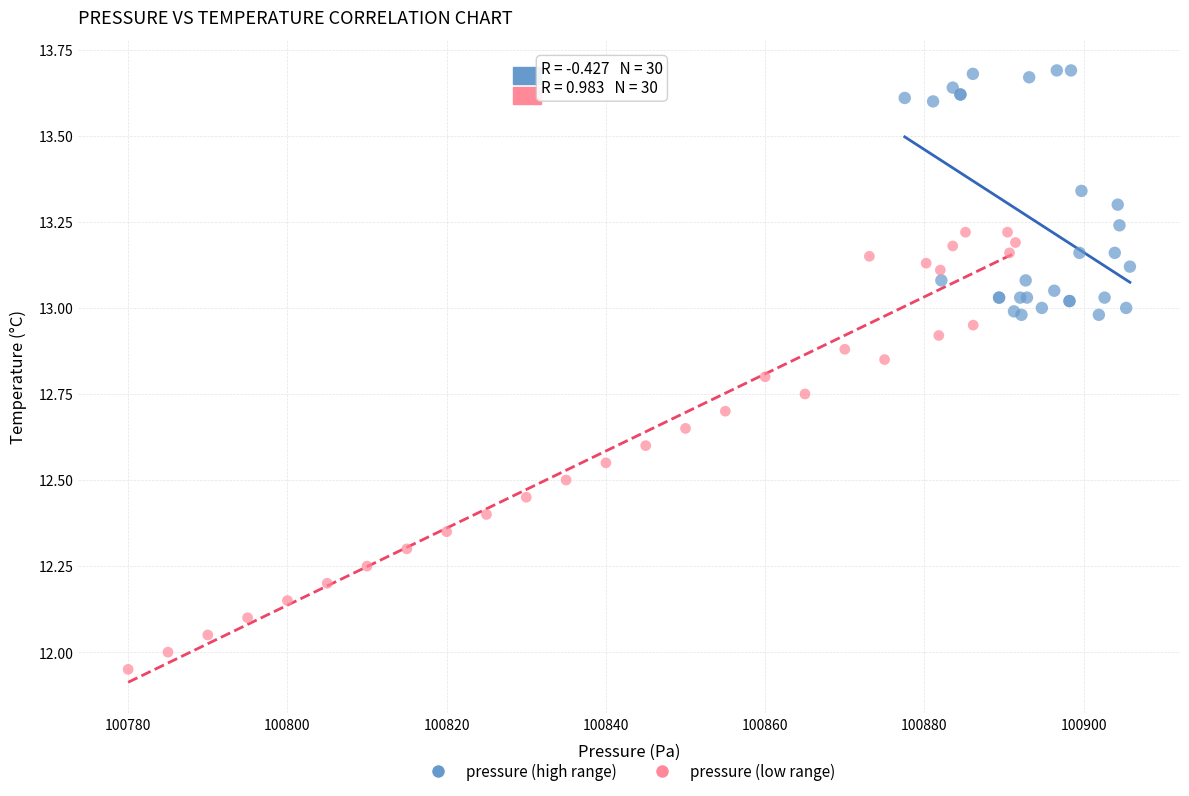

What are all the series names shown in the legend?

pressure (high range), pressure (low range)